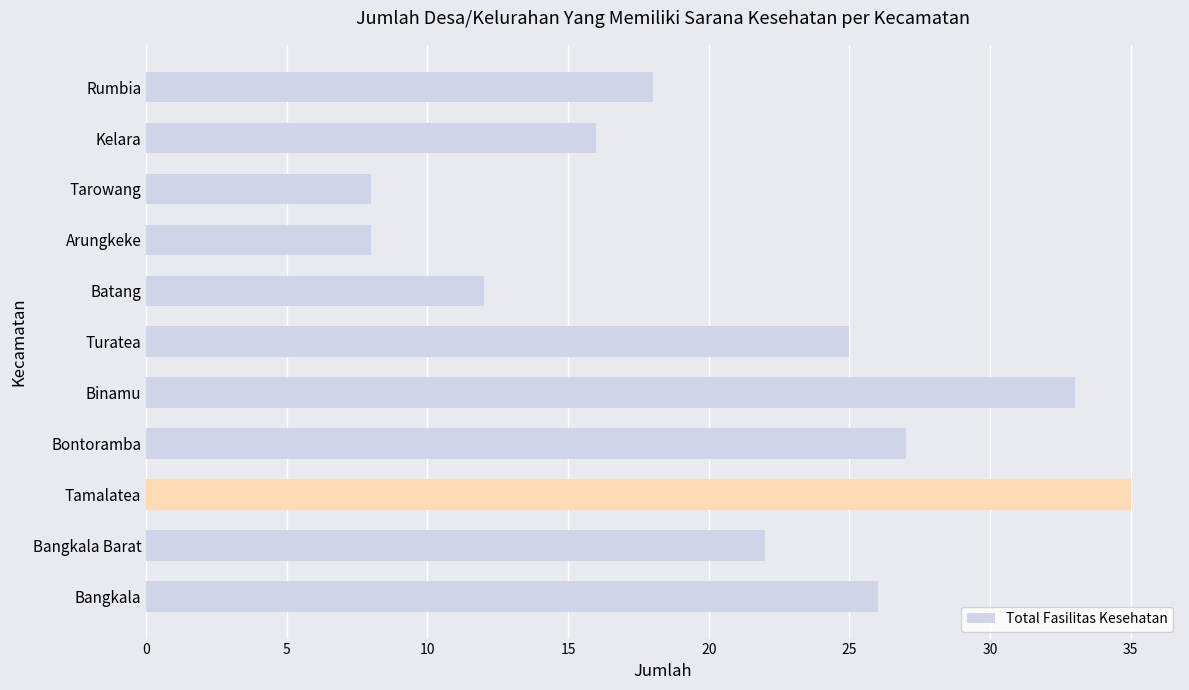

Which has a higher value, Tarowang or Bontoramba?

Bontoramba